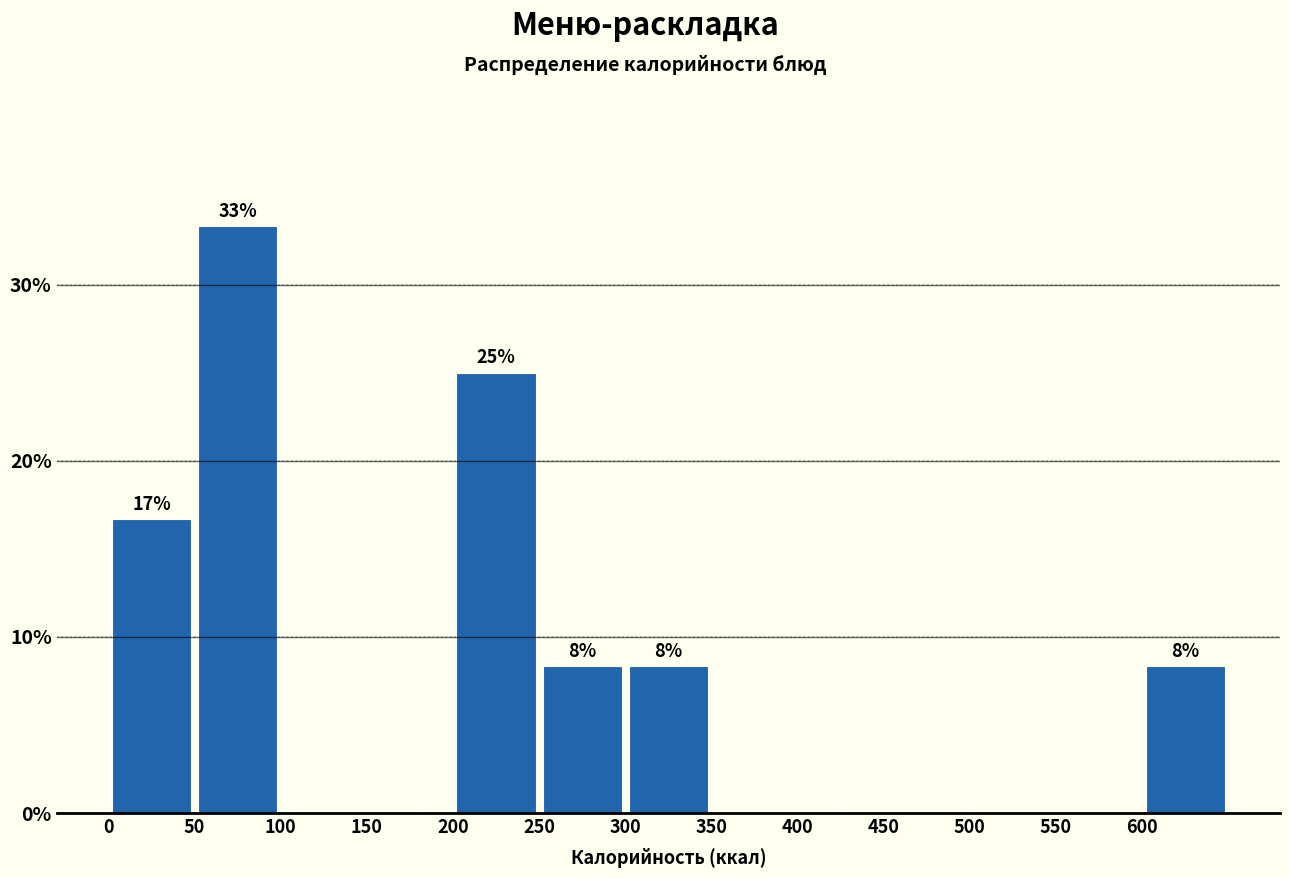

Over which range of the x-axis is the bar tallest?

50 to 100